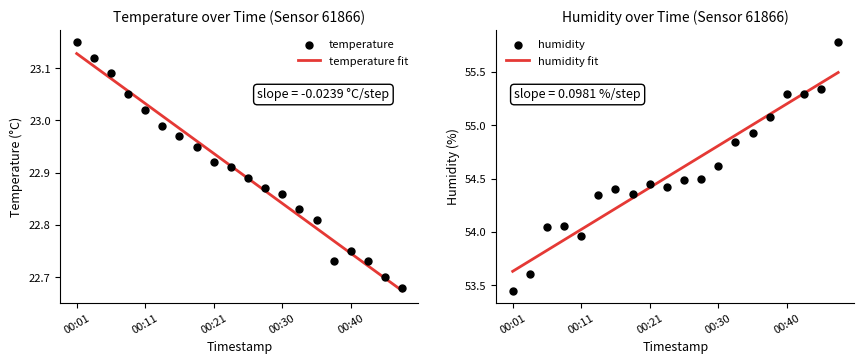

What are all the series names shown in the legend?

temperature fit, temperature, humidity fit, humidity